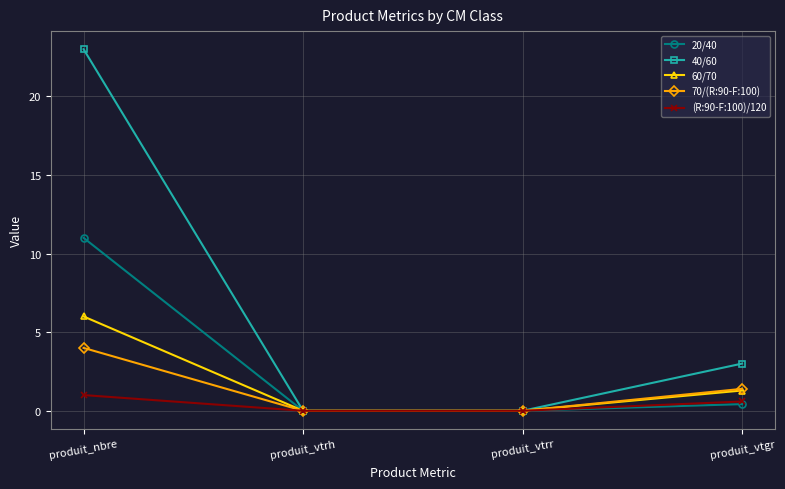

Is this an area chart (filled region under the line)?

No